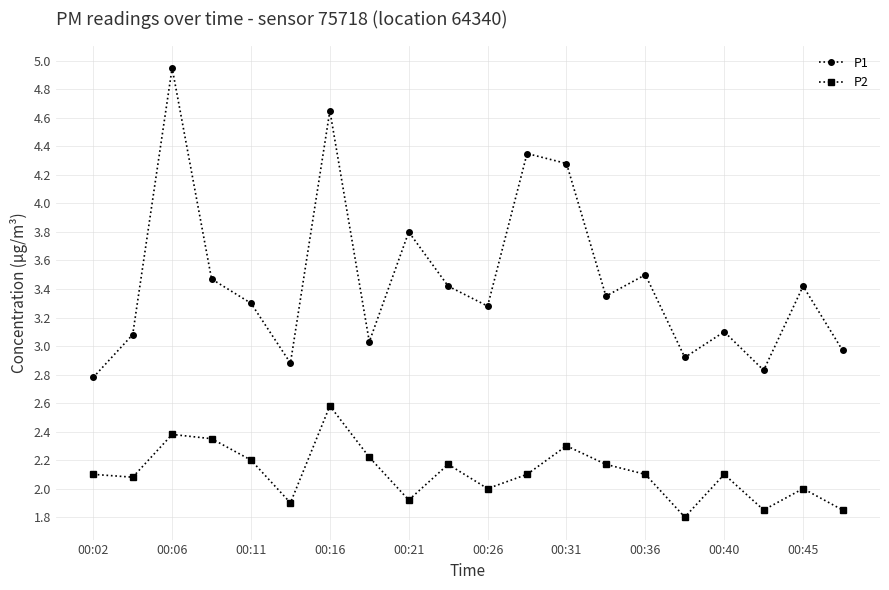

Rank the series by their average value, from lowest to highest.

P2, P1